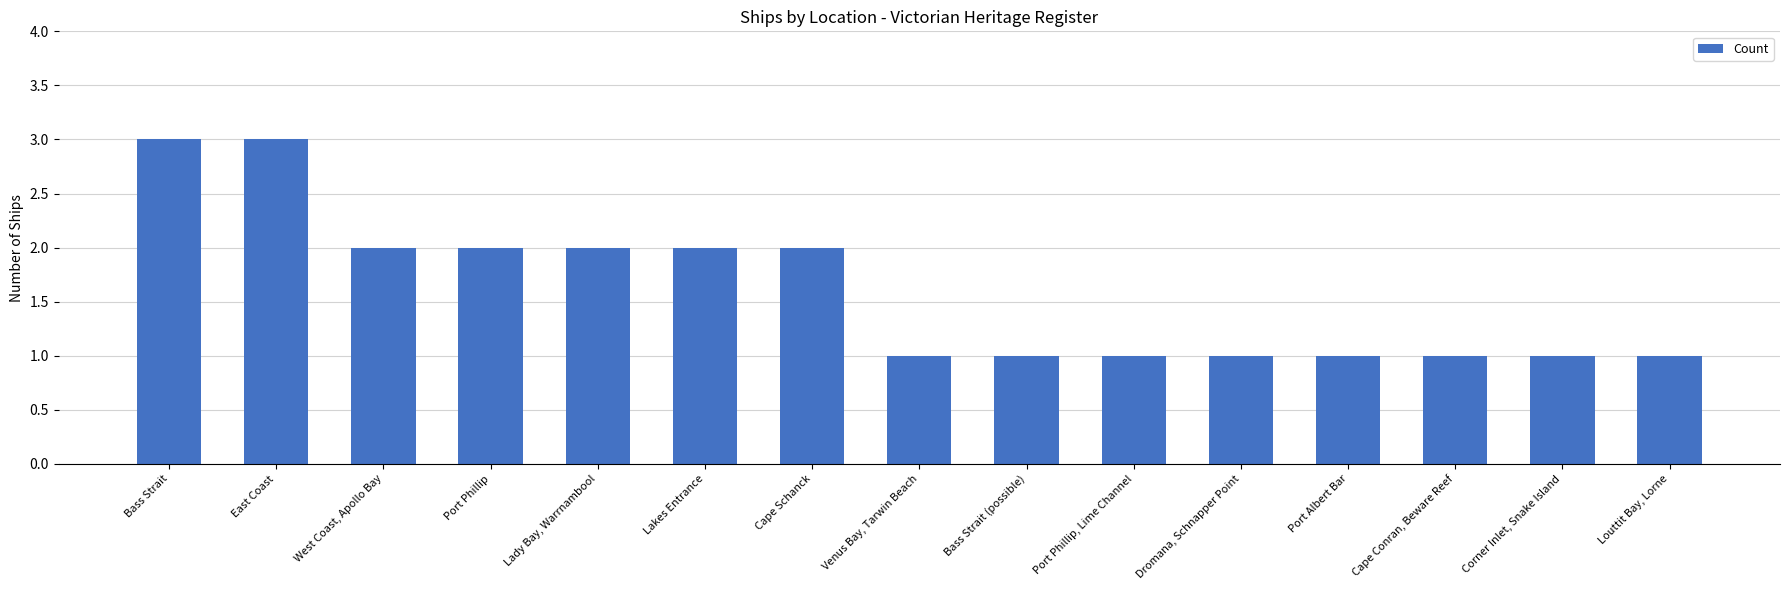

What position from the left is Port Phillip?

4